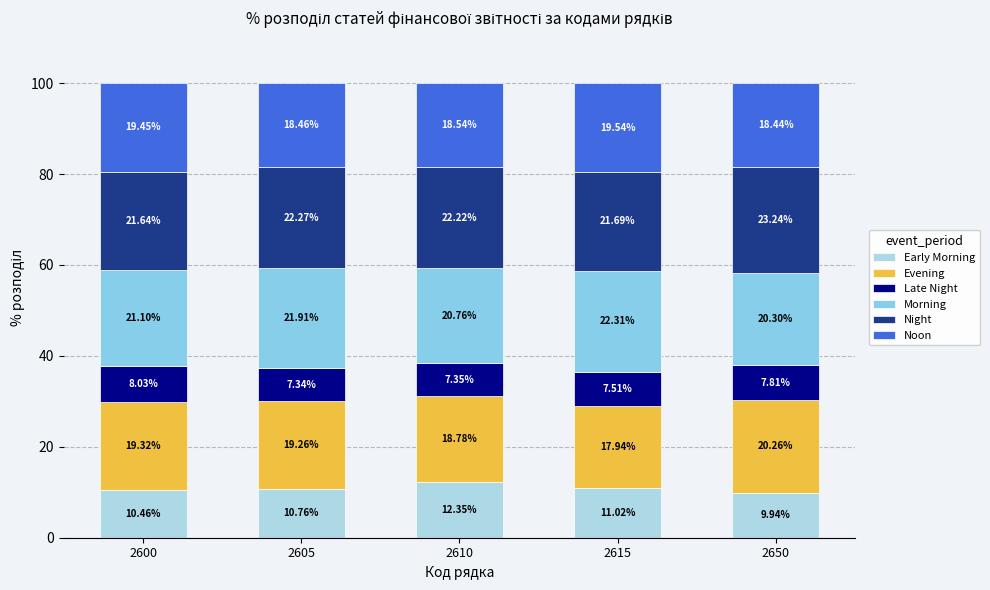

How many bars are there in total?

5